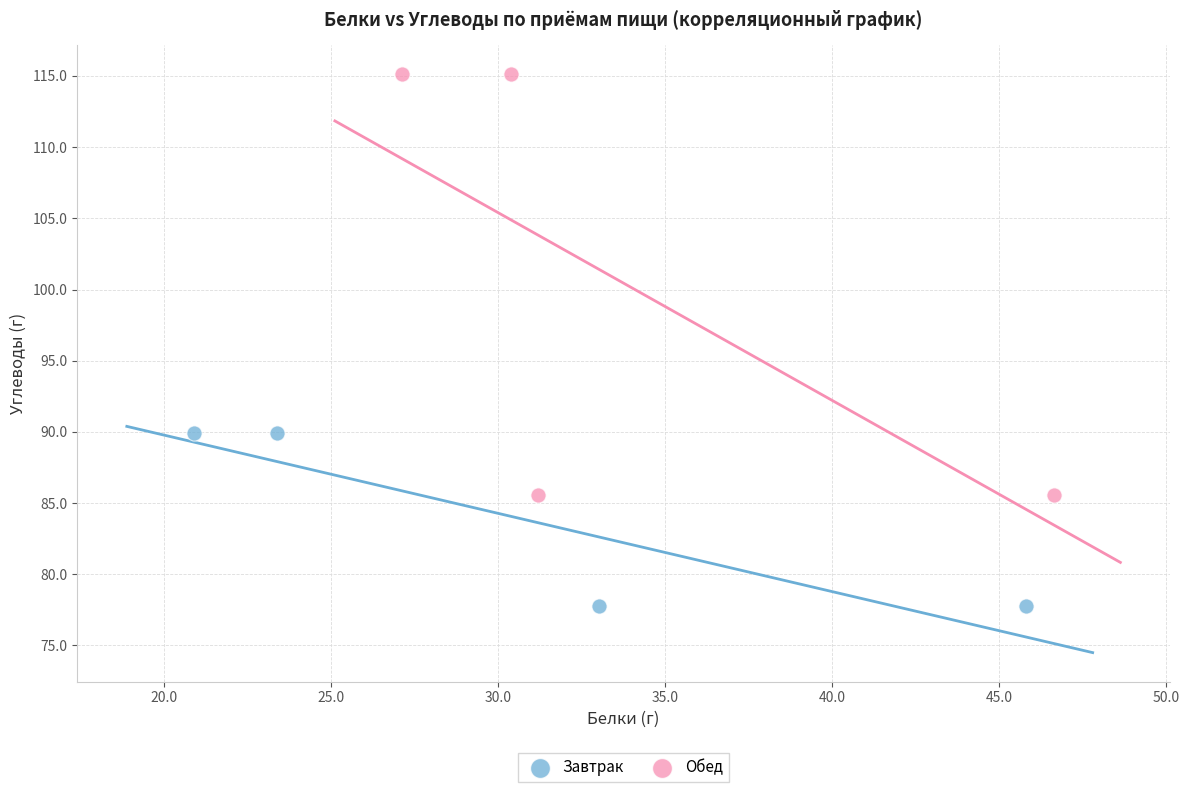

Which series contains the highest Y value?

Обед